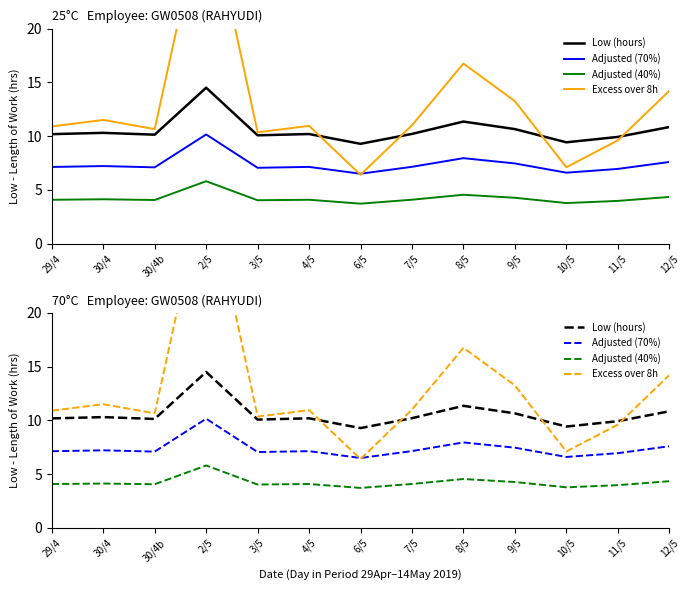

Which series changed the most between 30/4 and 11/5?

Excess over 8h